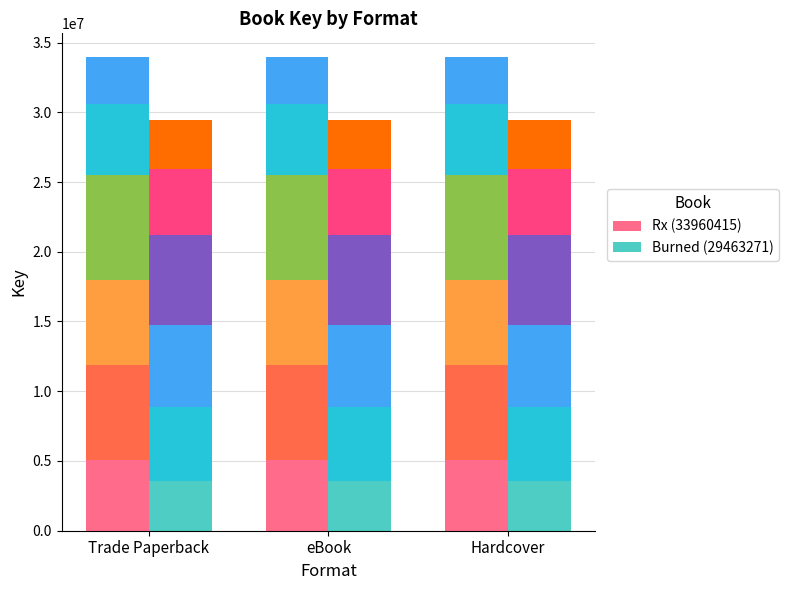

The value of Burned_seg0 at Hardcover is 6203352.3. True or false?

False